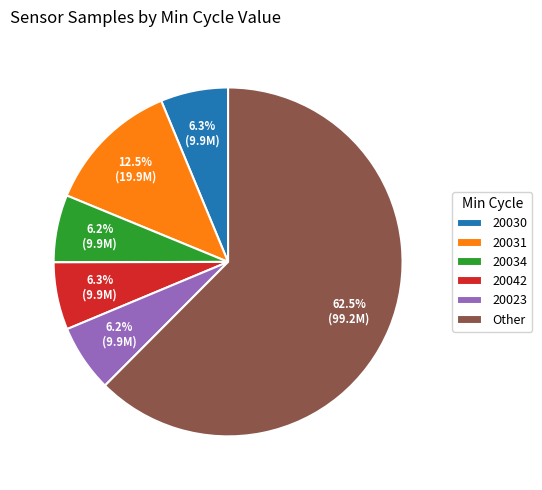

What is the ratio of the value at 20031 to the value at 20034?

2.0